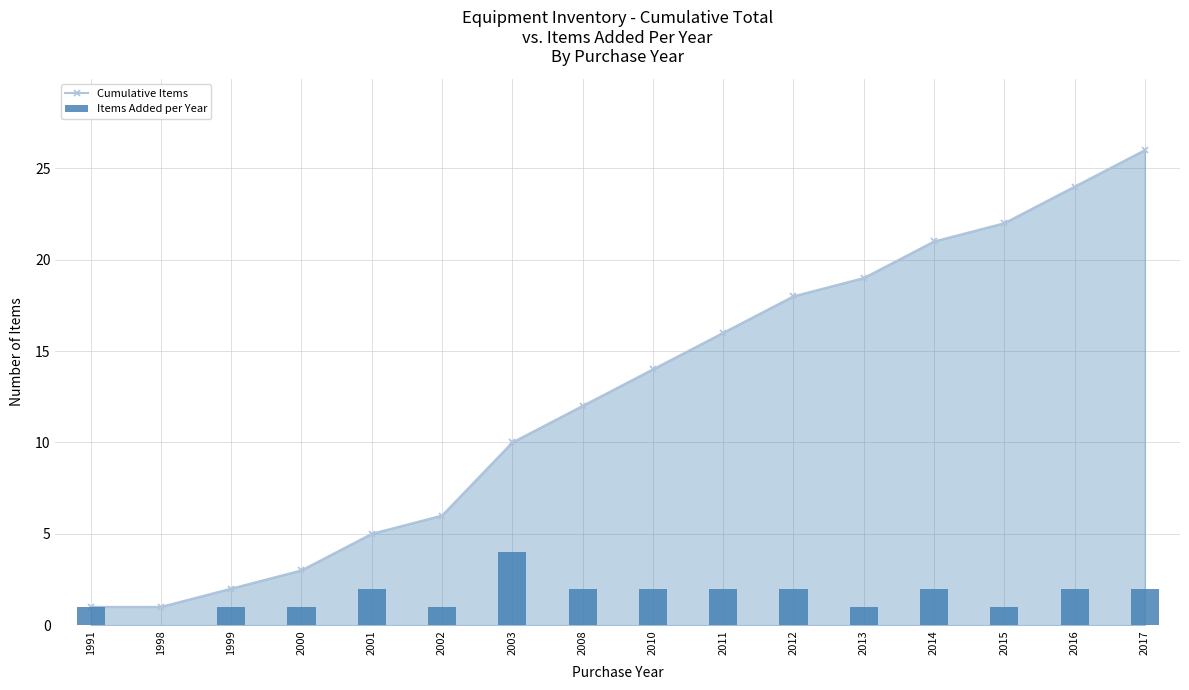

At 2008, list the series in order from largest to smallest.

Cumulative Items, Items Added per Year